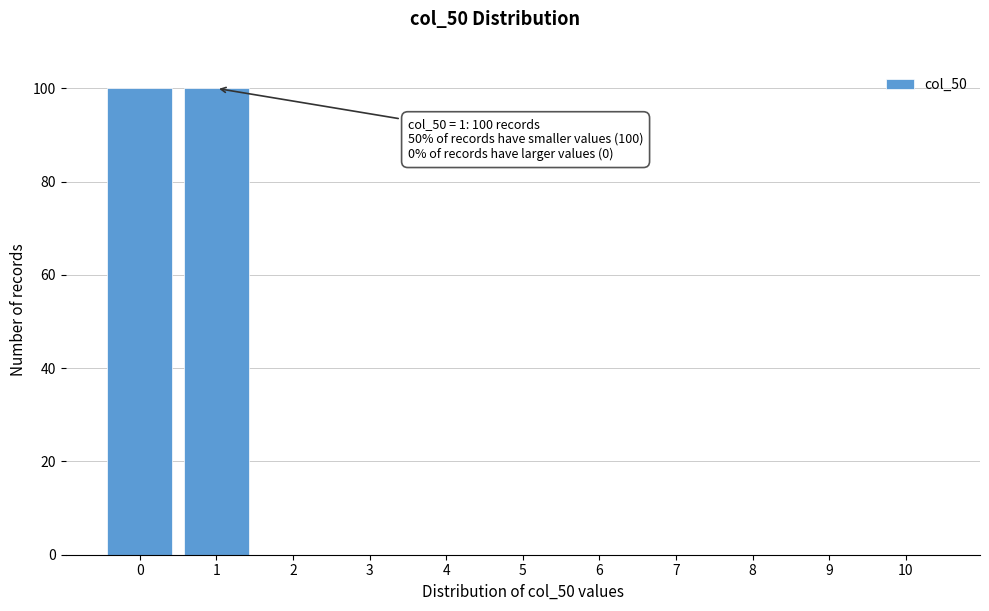

Reading left to right, extract all data points from this chart.

0=100	1=100	2=0	3=0	4=0	5=0	6=0	7=0	8=0	9=0	10=0